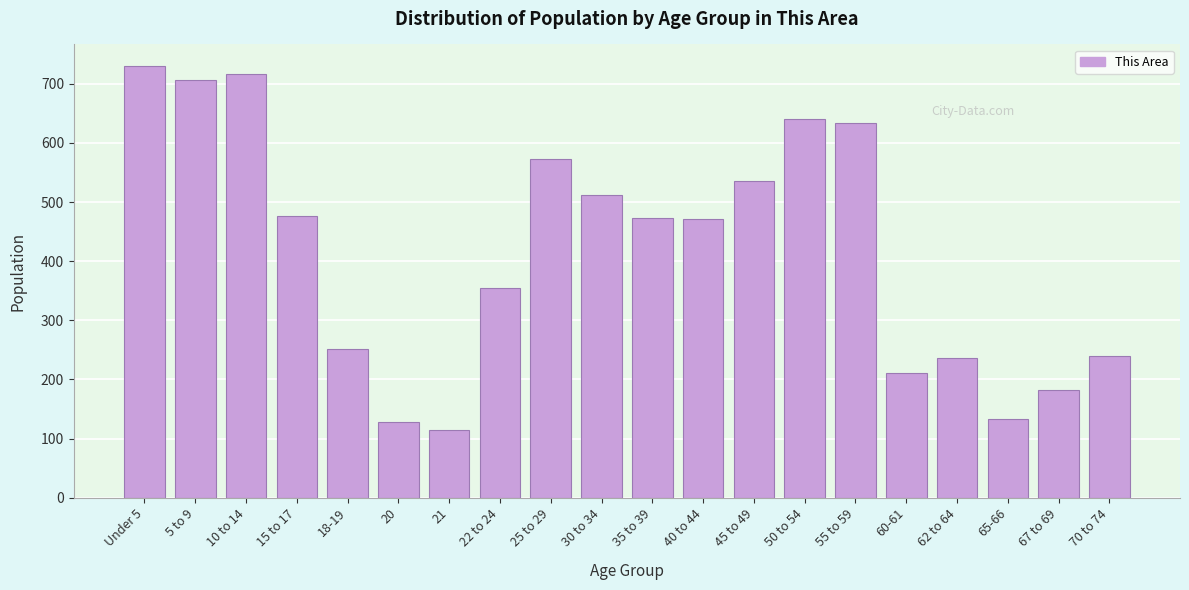

What is the minimum value shown in the chart?

115